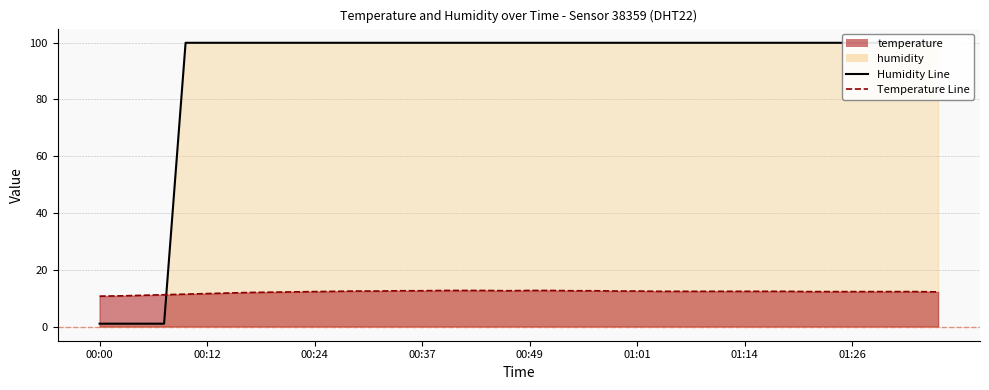

What is the minimum value for Humidity Line?

1.0